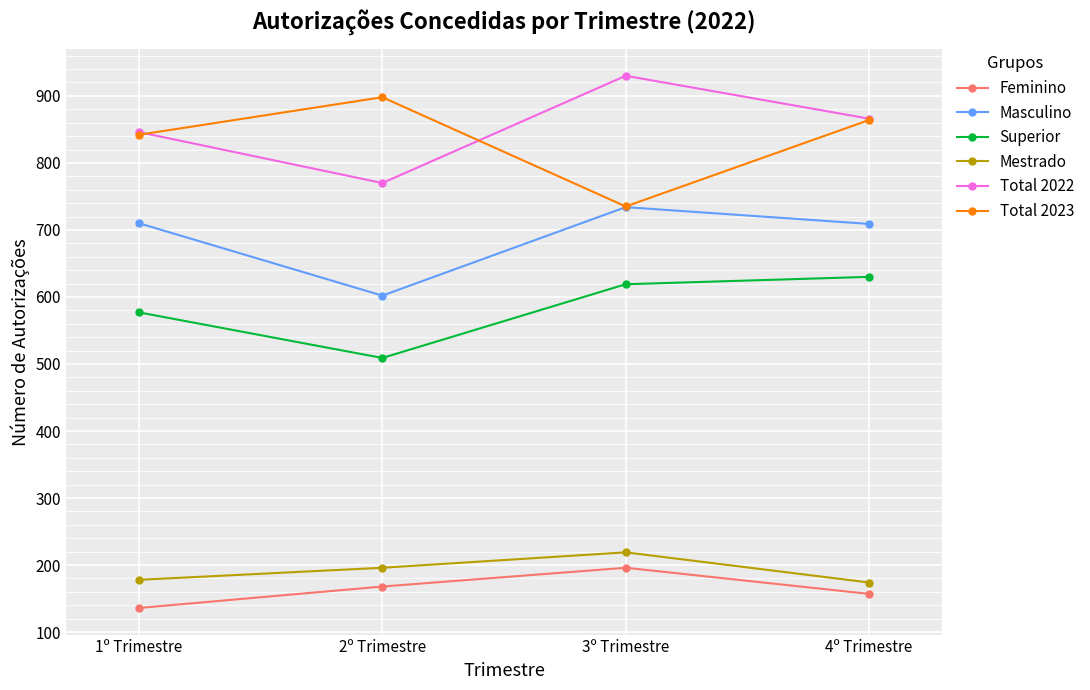

What are all the series names shown in the legend?

Feminino, Masculino, Superior, Mestrado, Total 2022, Total 2023